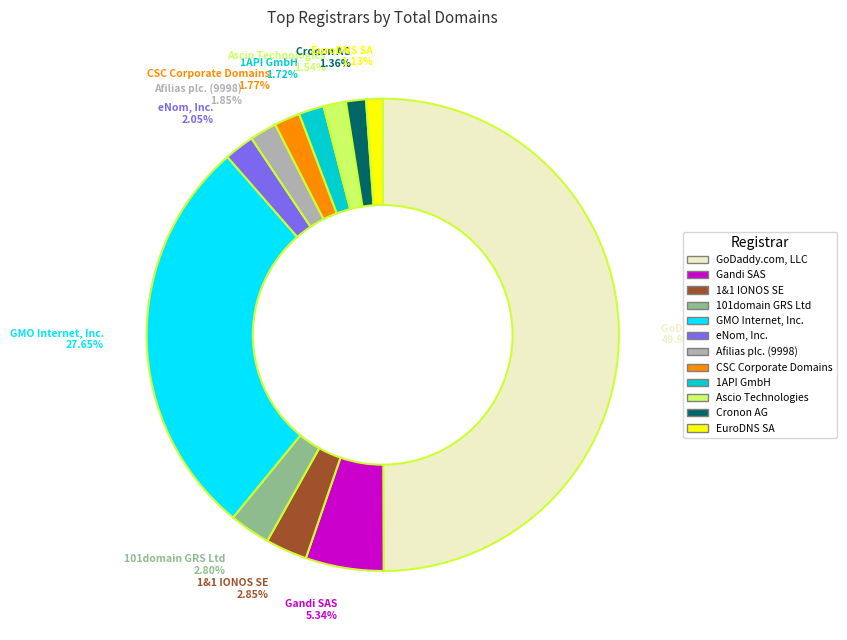

To the nearest percent, what percentage of the pie is GMO Internet, Inc.?

28%